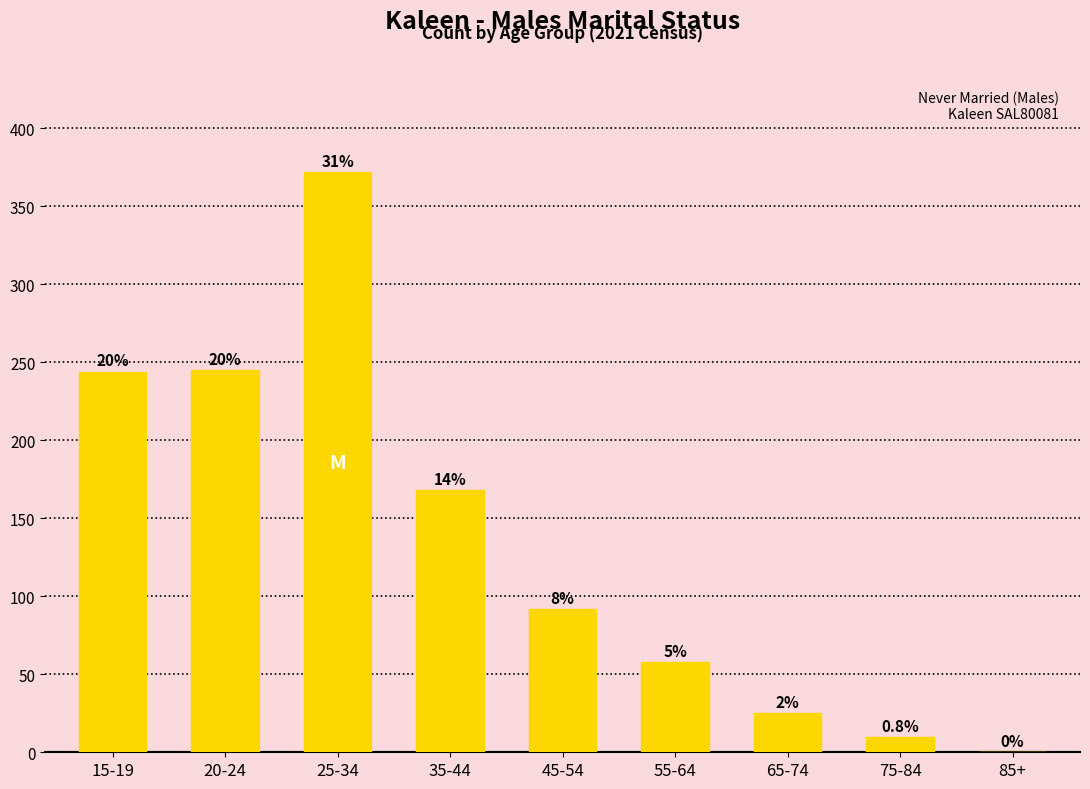

True or false: the data shows 245 at 20-24.

True